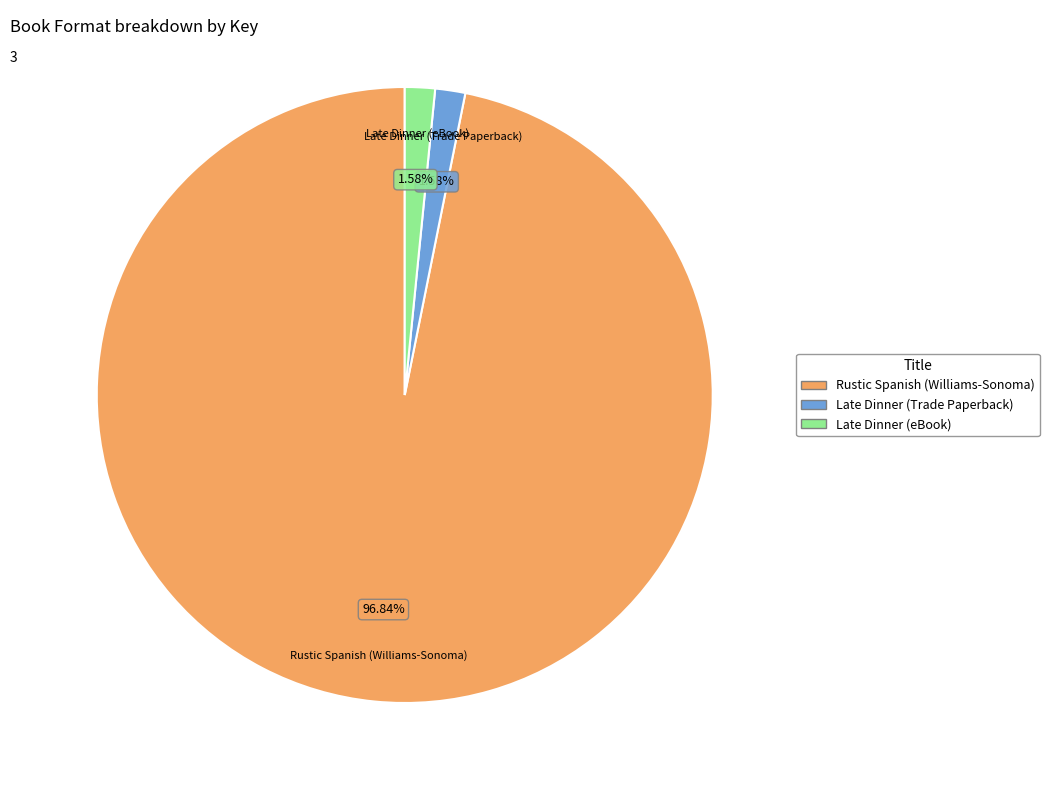

How much of the chart is everything except Late Dinner (eBook)?

98.4%